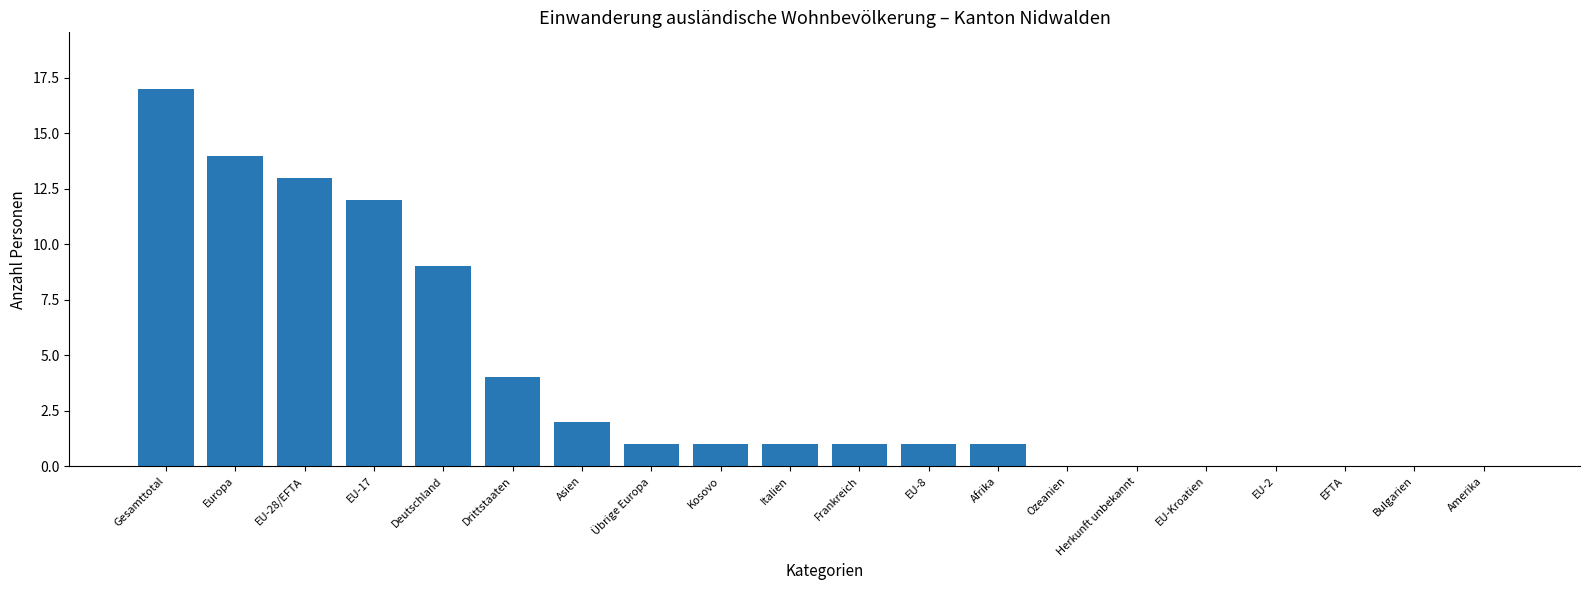

Between Amerika and Übrige Europa, which is larger?

Übrige Europa